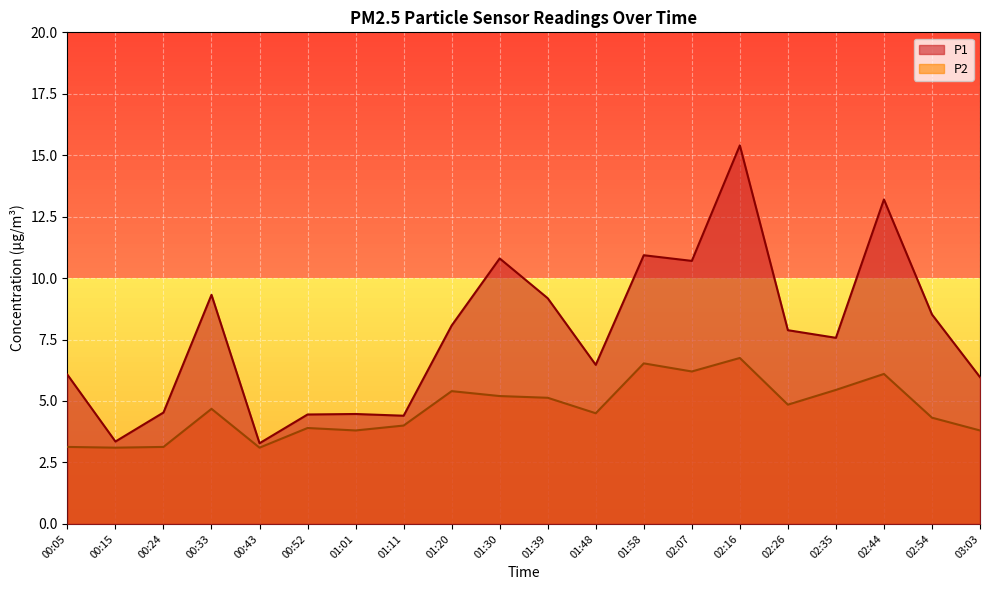

Reading right to left, extract all data points from this chart.

P1: 03:03=6.0	02:54=8.5	02:44=13.2	02:35=7.6	02:26=7.9	02:16=15.4	02:07=10.7	01:58=10.9	01:48=6.5	01:39=9.2	01:30=10.8	01:20=8.1	01:11=4.4	01:01=4.5	00:52=4.5	00:43=3.3	00:33=9.3	00:24=4.5	00:15=3.4	00:05=6.1
P2: 03:03=3.8	02:54=4.3	02:44=6.1	02:35=5.5	02:26=4.8	02:16=6.8	02:07=6.2	01:58=6.5	01:48=4.5	01:39=5.1	01:30=5.2	01:20=5.4	01:11=4.0	01:01=3.8	00:52=3.9	00:43=3.1	00:33=4.7	00:24=3.1	00:15=3.1	00:05=3.1